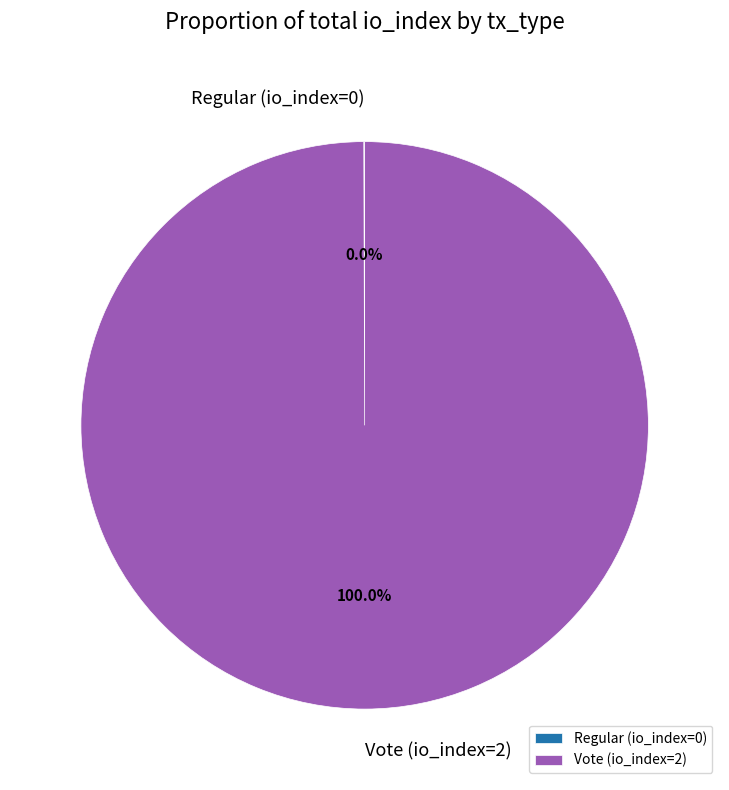

To the nearest percent, what is the average slice percentage?

50%